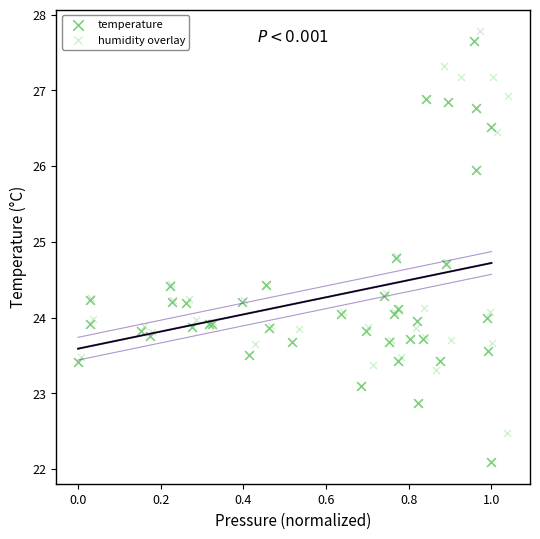

Which series reaches the maximum Y coordinate?

humidity overlay